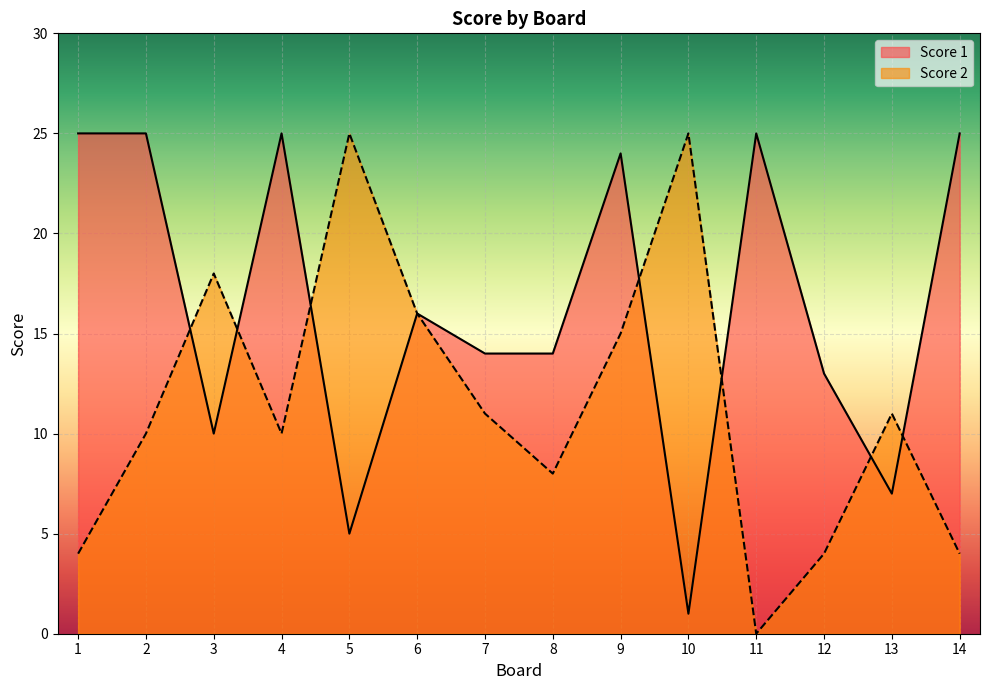

Reading left to right, what are all the values shown in this chart?

Score 1: 25	25	10	25	5	16	14	14	24	1	25	13	7	25
Score 2: 4	10	18	10	25	16	11	8	15	25	0	4	11	4